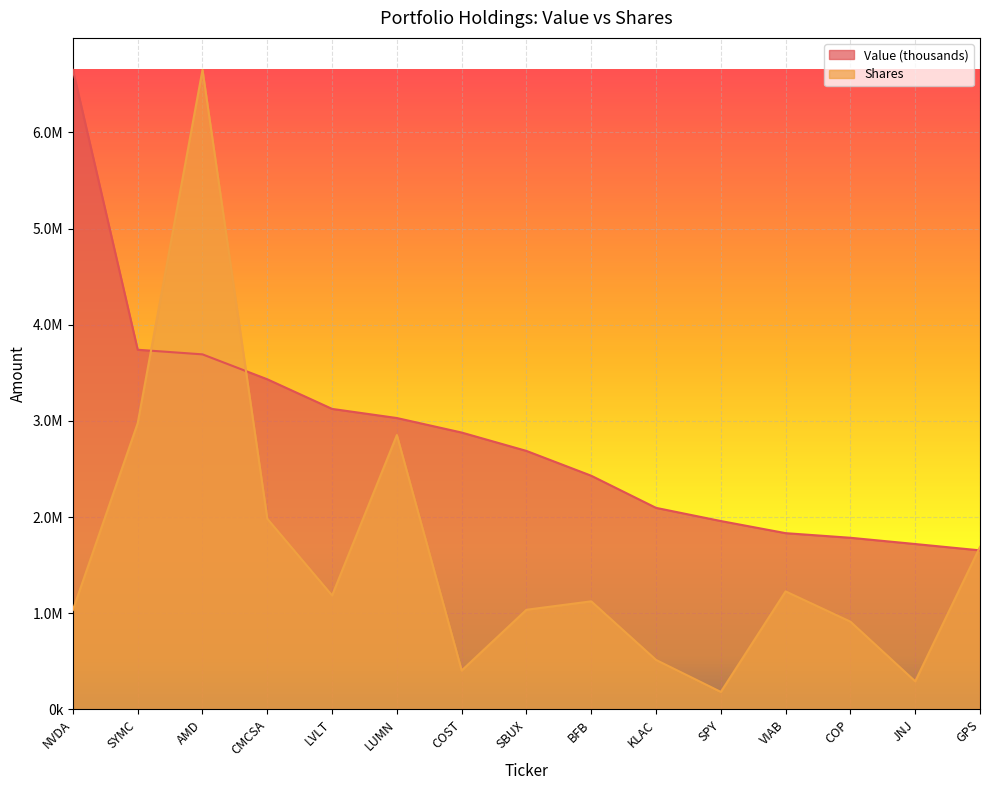

Is it true that Shares equals 985099.6 at LUMN?

False